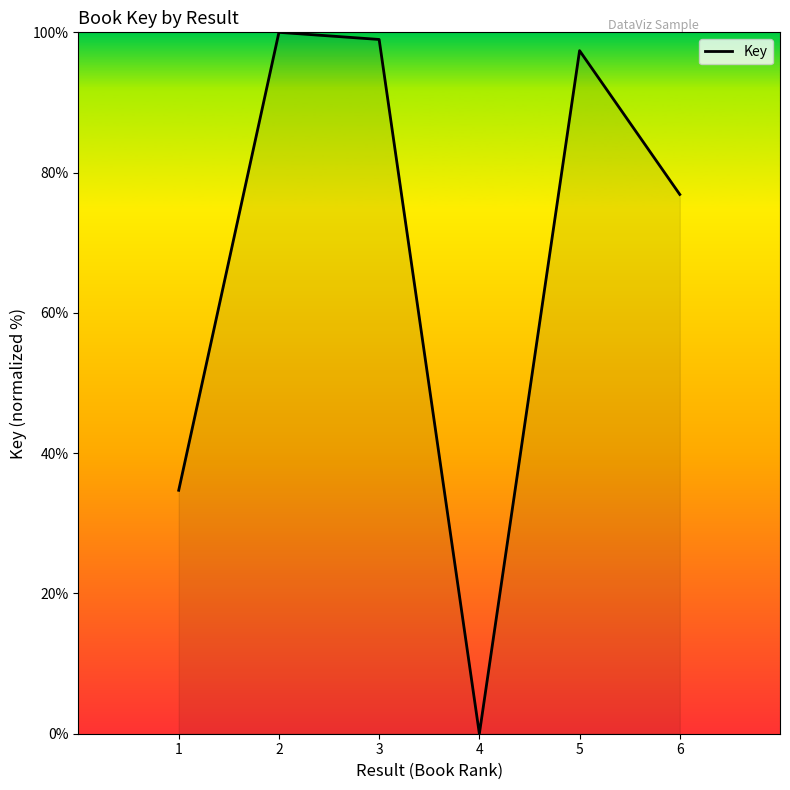

Where is the data nearest to the value 50?

1